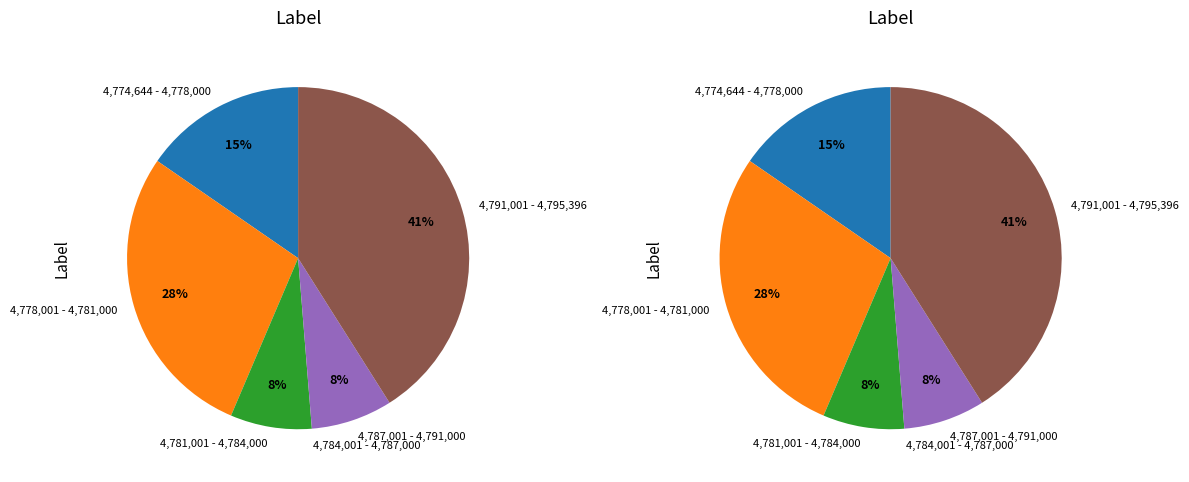

Is 29 the majority of the pie?

No